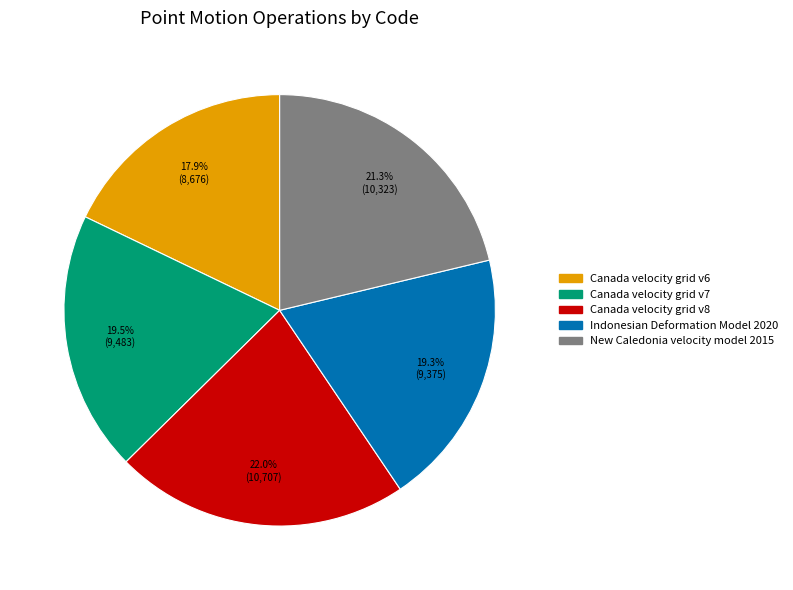

How many slices are in this pie chart?

5